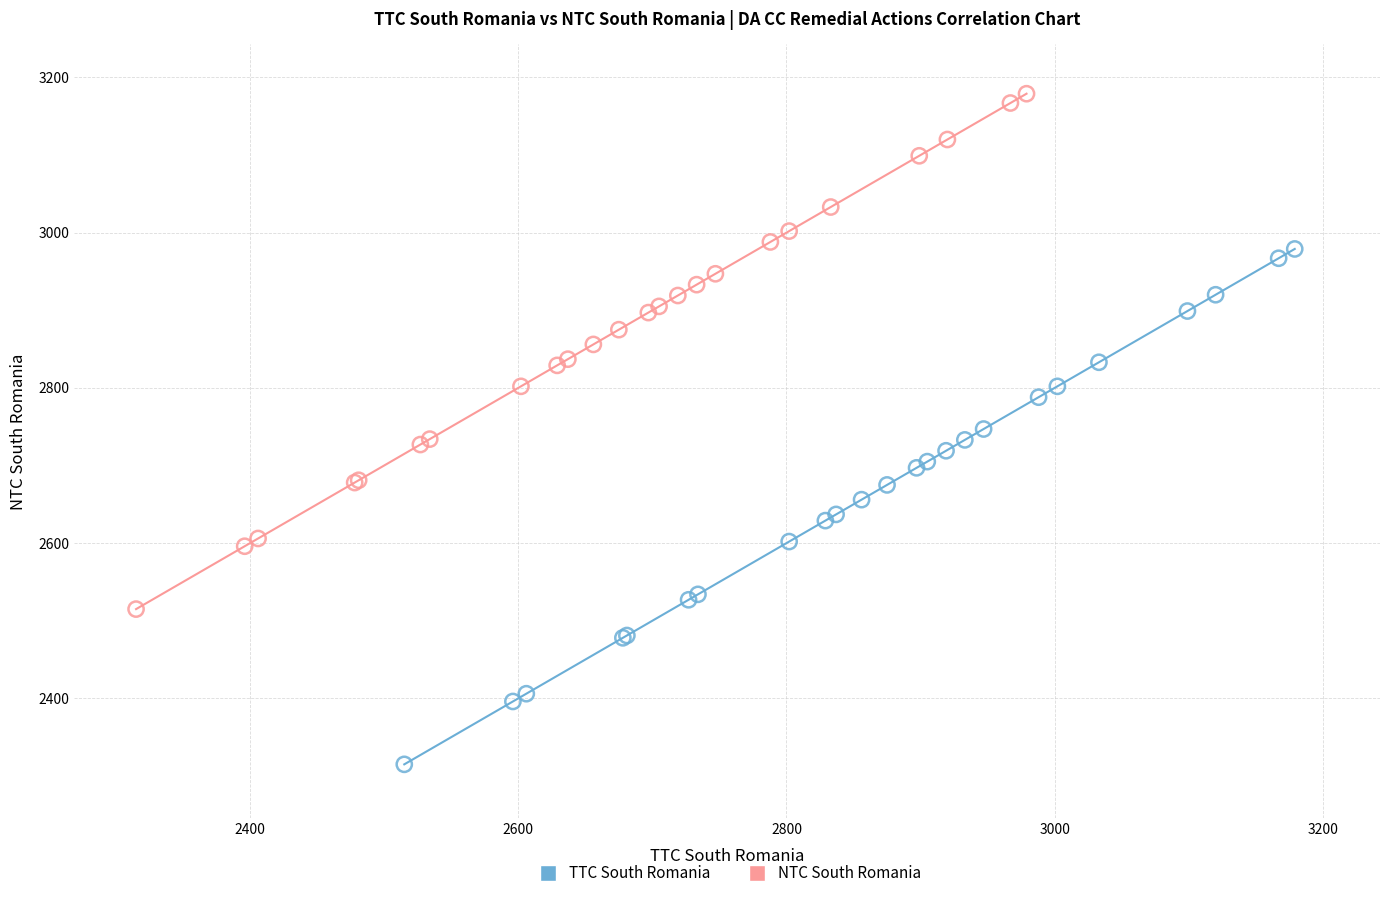

Which series contains the highest Y value?

NTC South Romania